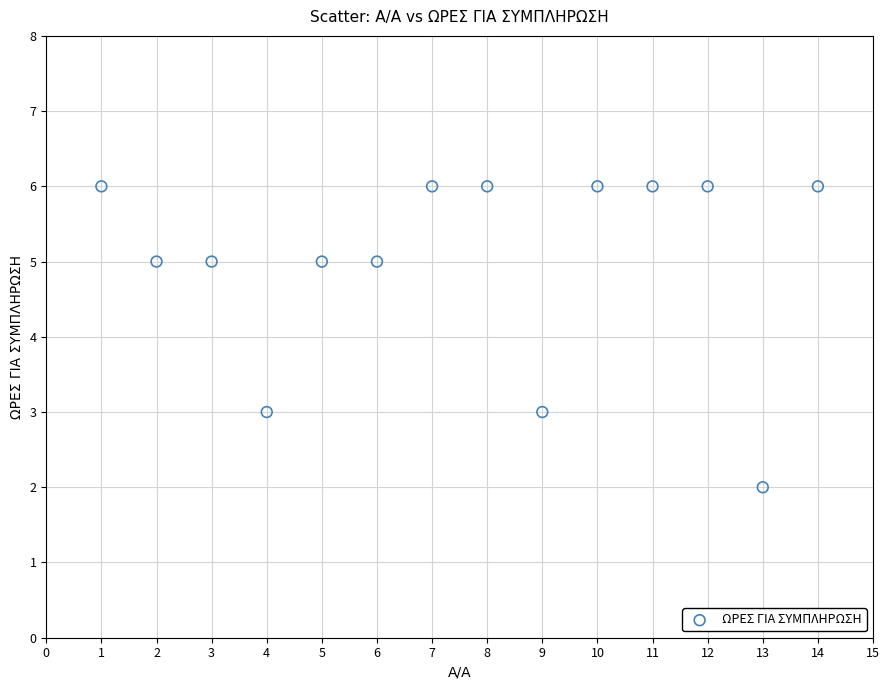

What is the range of X values (max minus min)?

13